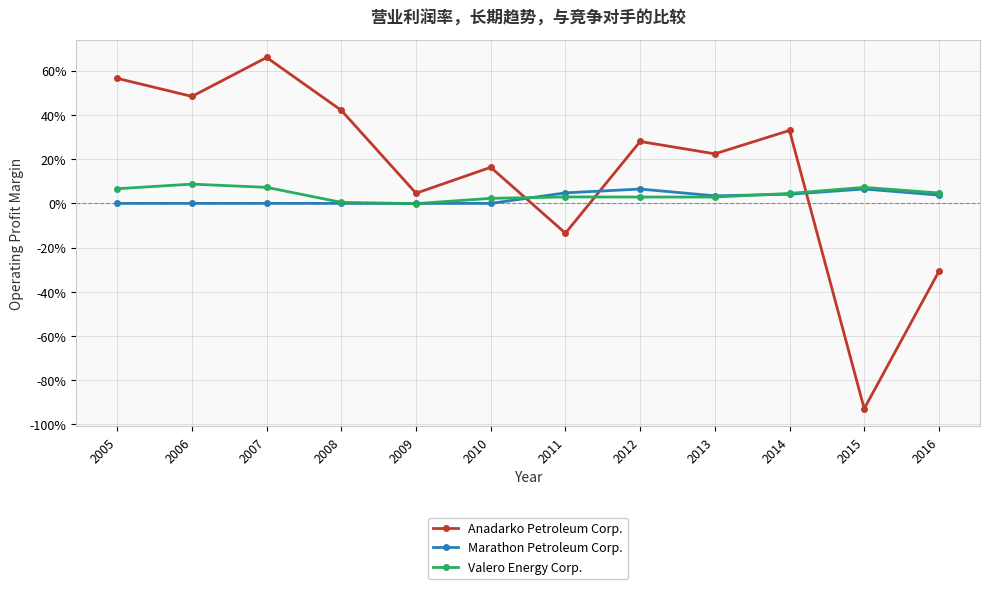

Does the chart have visible grid lines?

Yes